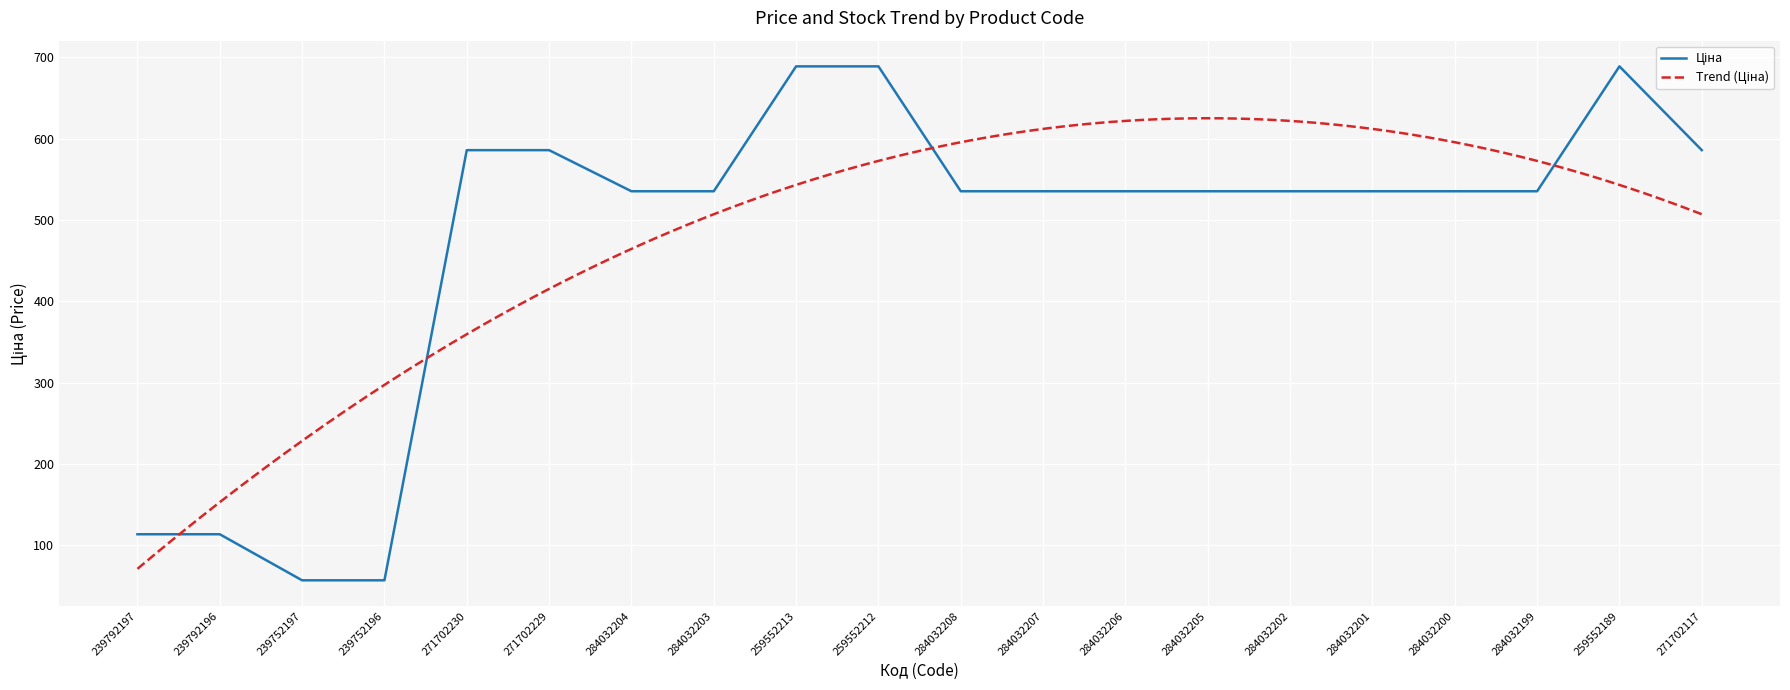

What is the label of the 8th point from the right?

284032206